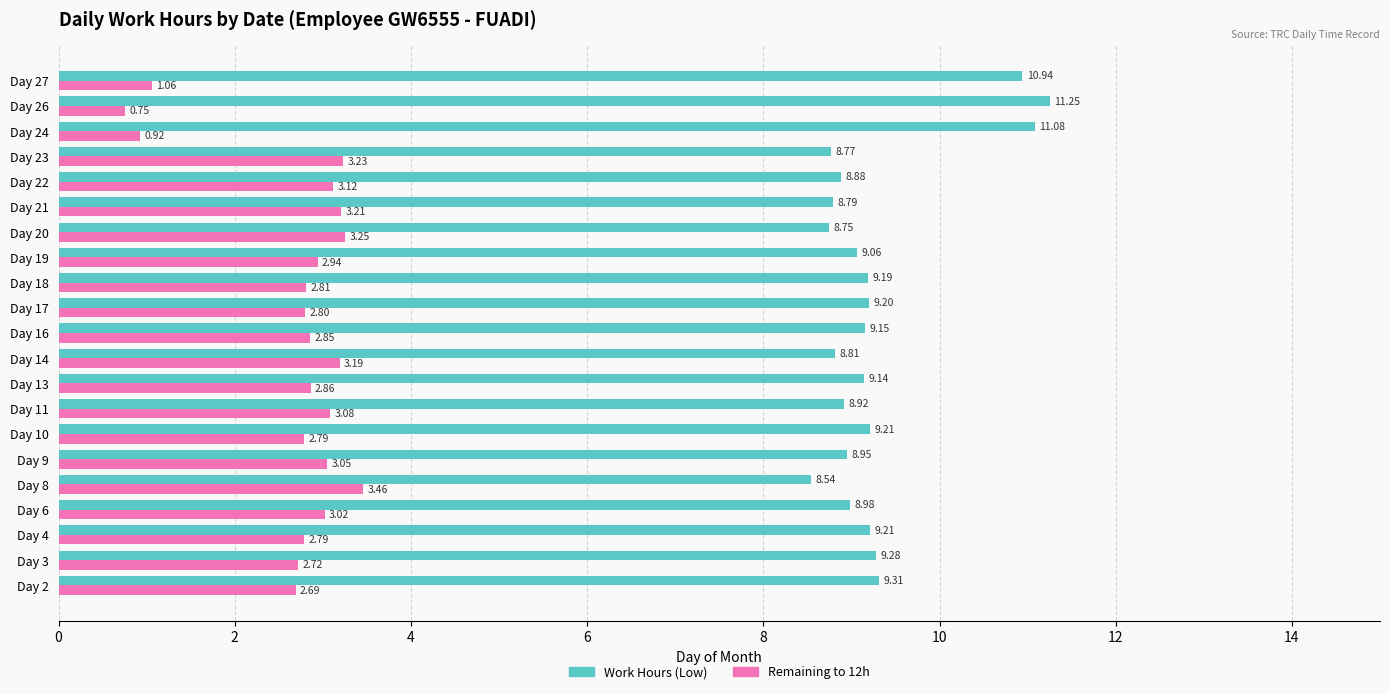

At how many categories does at least one series exceed 2?

21